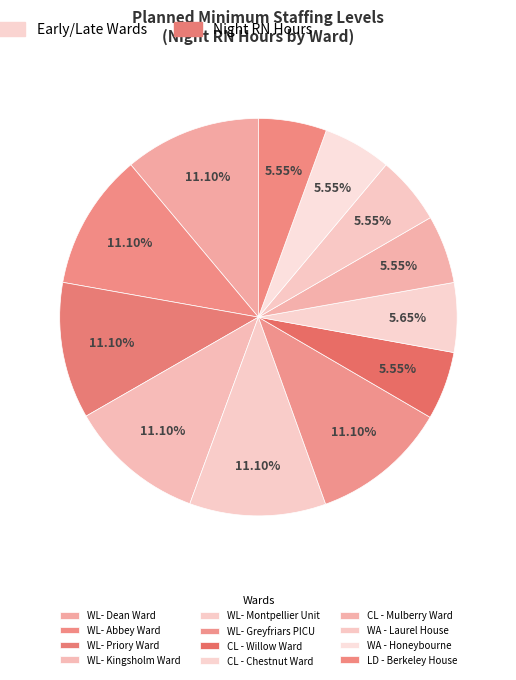

To the nearest percent, what is the difference between the WL- Dean Ward and LD - Berkeley House slice percentages?

6%